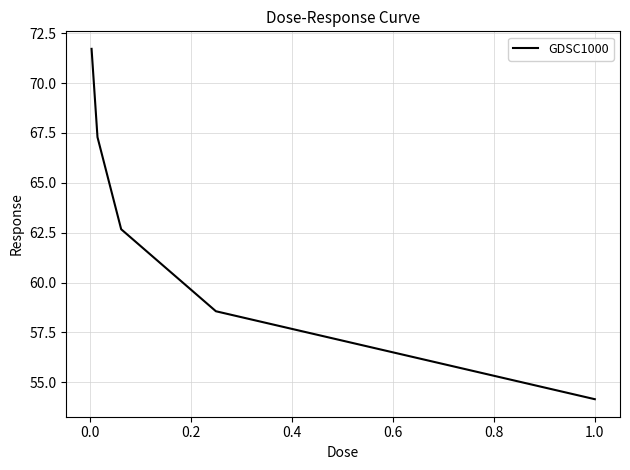

How many values exceed 62?

3